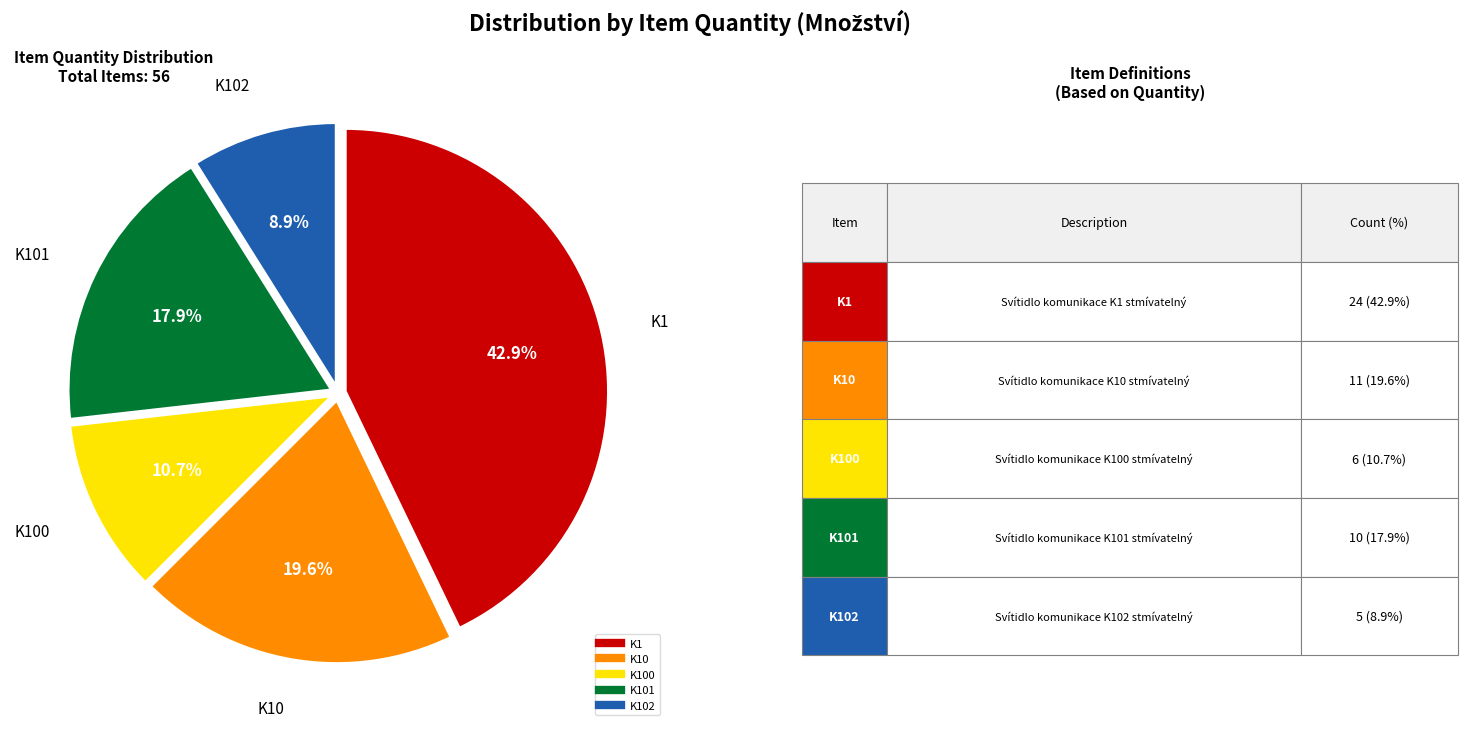

Is there a majority slice in this chart?

No